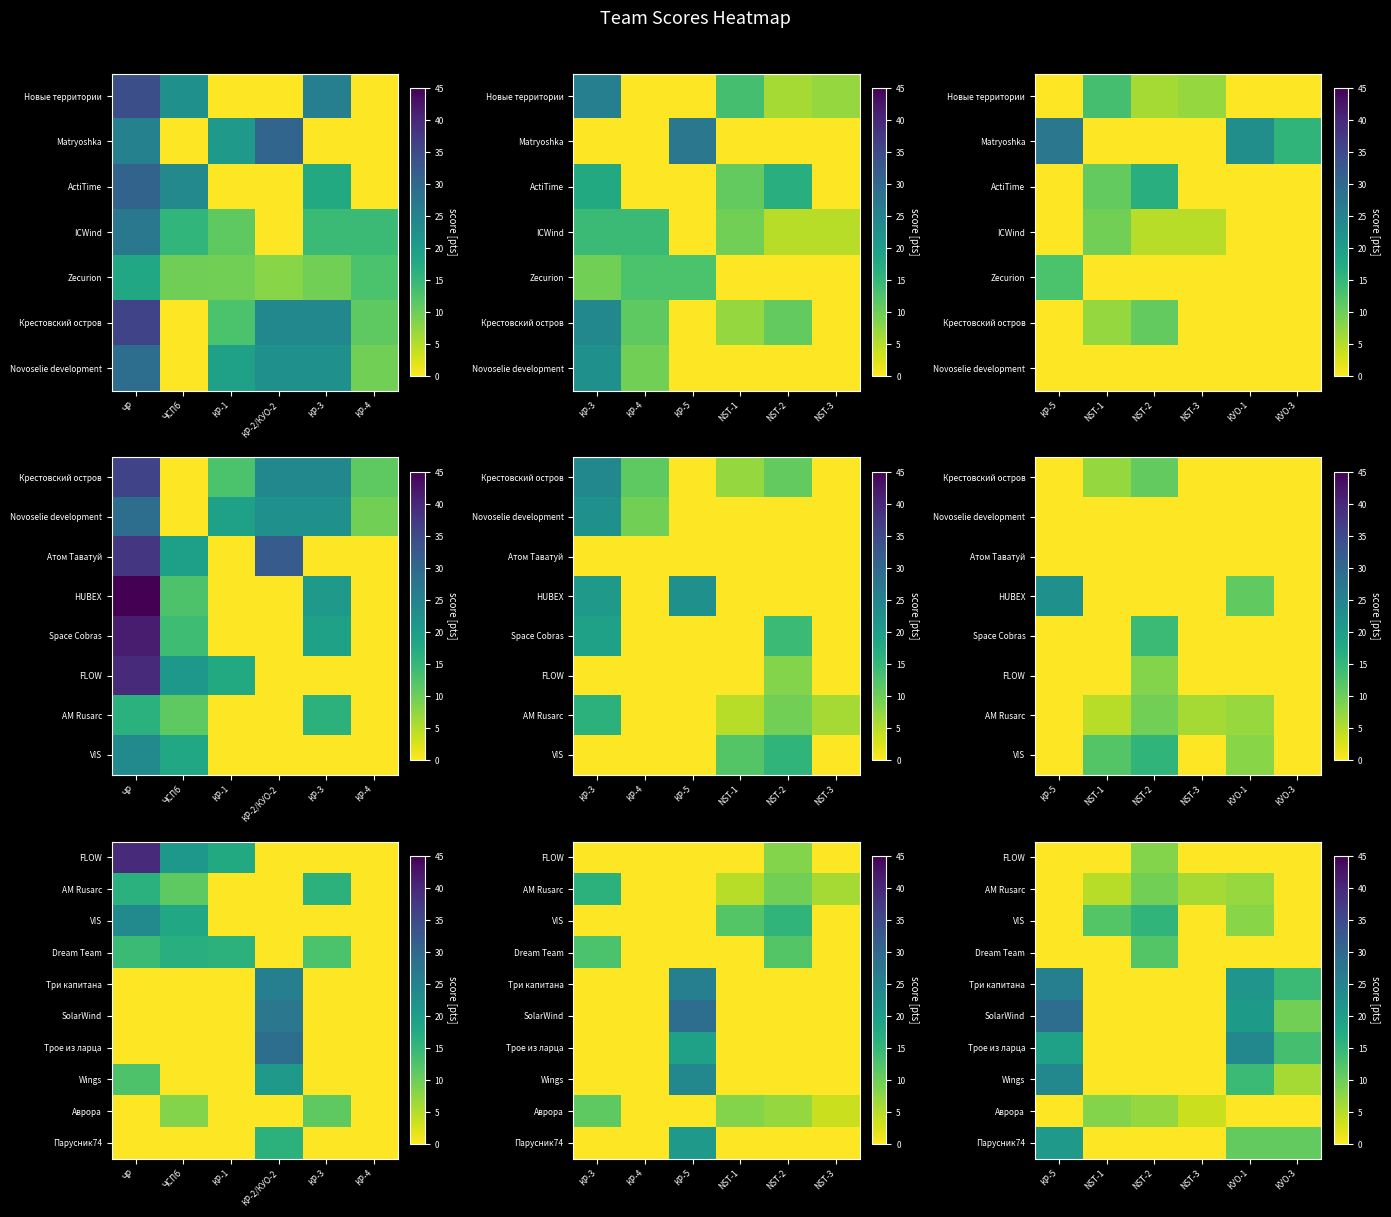

Count the number of data series in this chart.

10